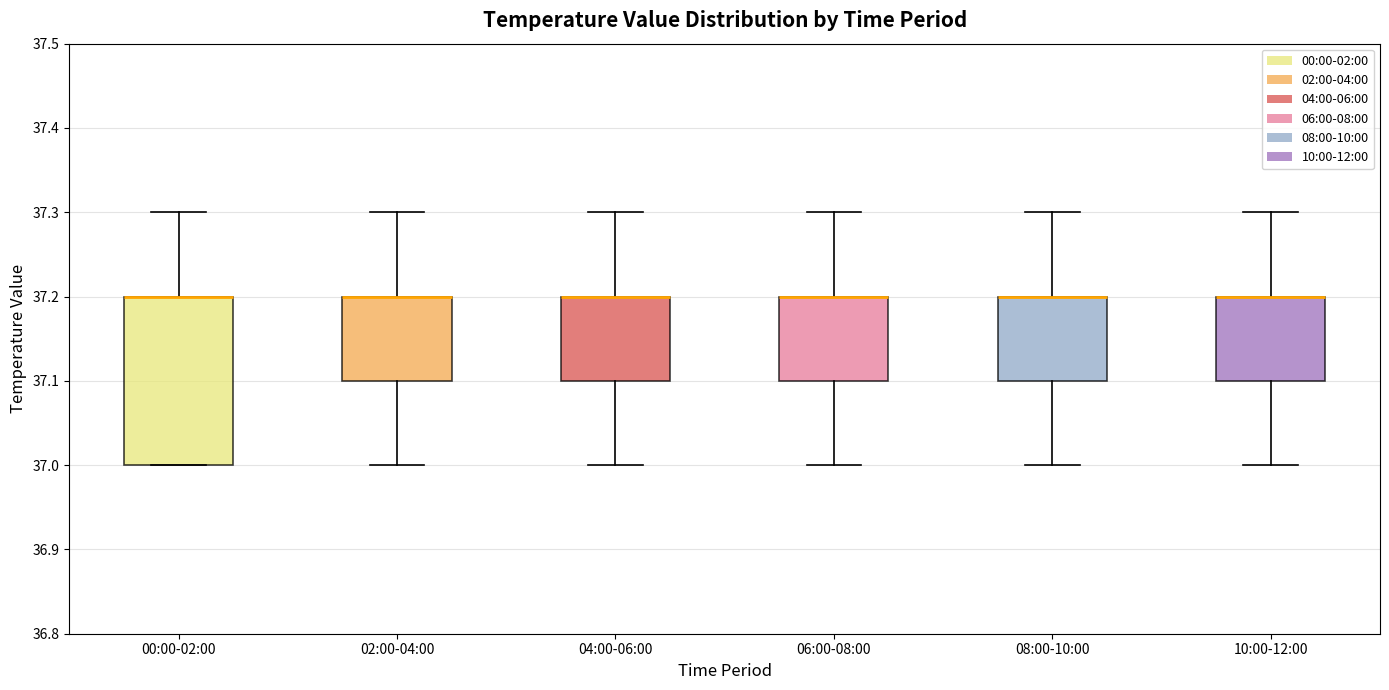

Where is the lower edge of the box for 04:00-06:00 on the y-axis? The values are not printed on the chart, so give them approximately, as read against the axis.

37.1